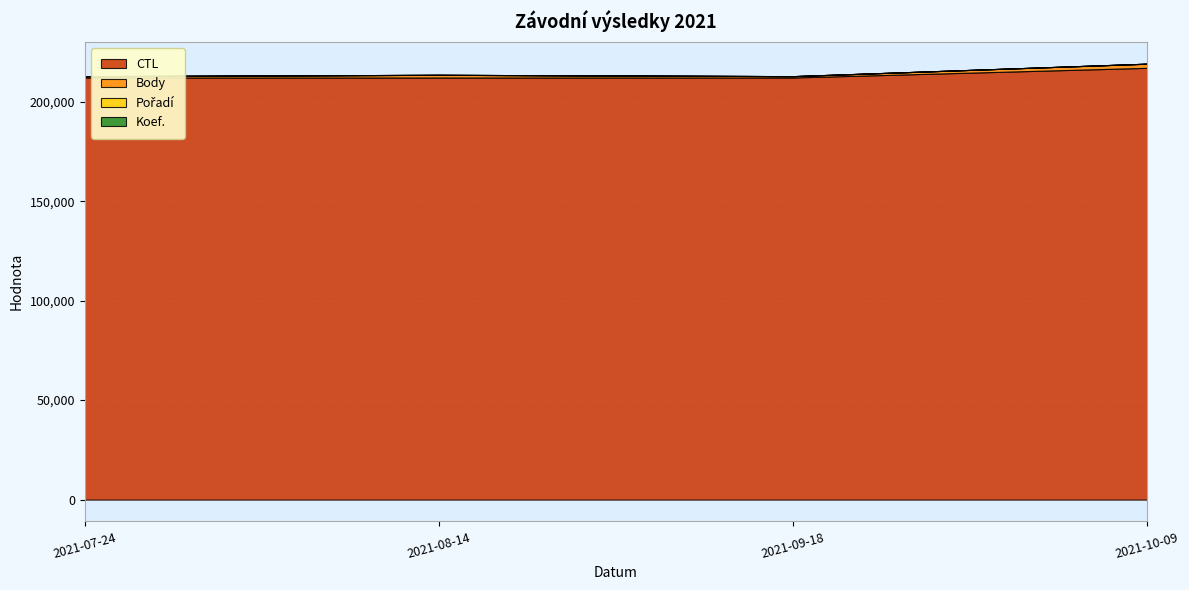

Which has a higher value, 2021-09-18 or 2021-07-24?

2021-09-18